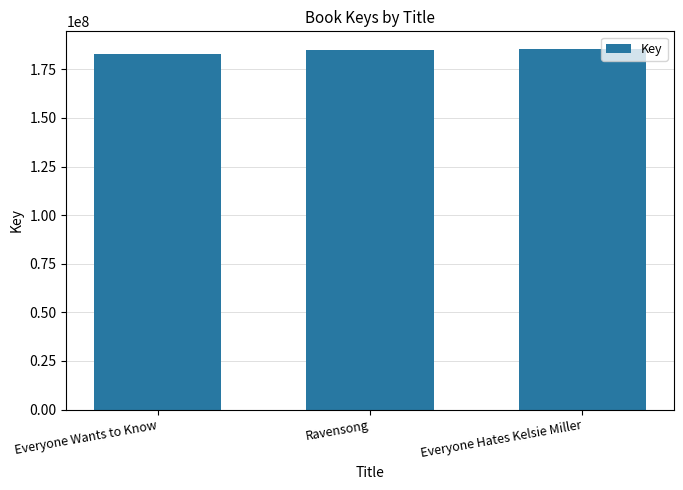

How many categories are shown in the chart?

3